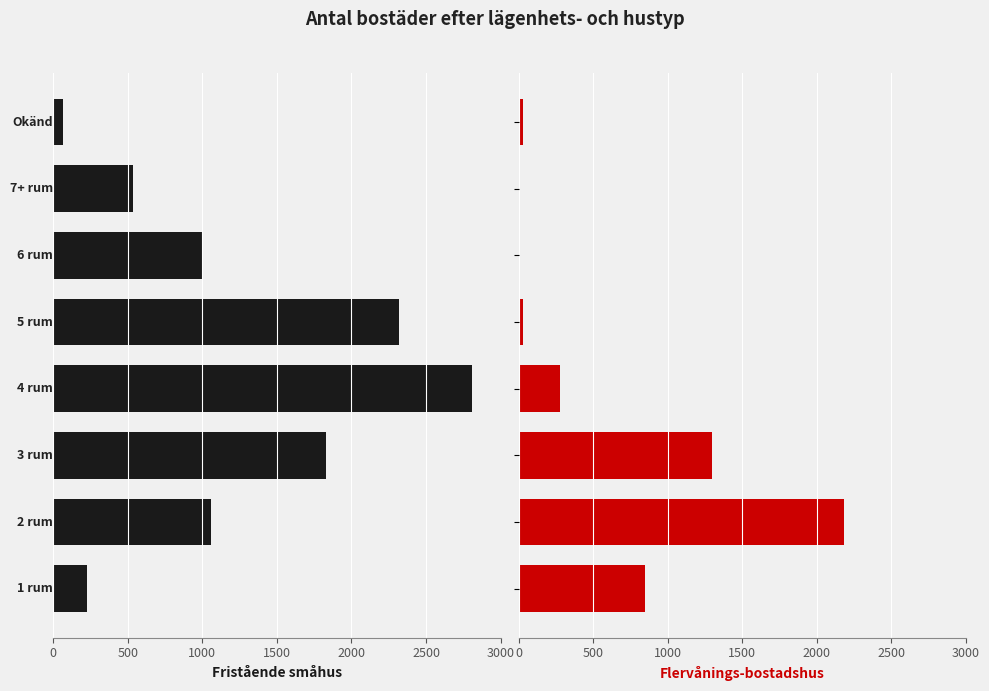

What is the greatest value displayed?

2805